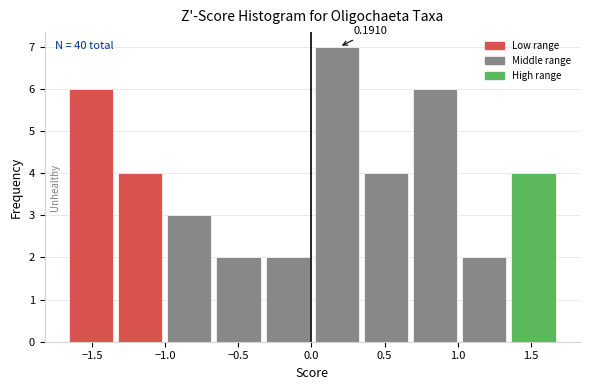

Which range on the x-axis has the tallest bar?

0.00 to 0.35